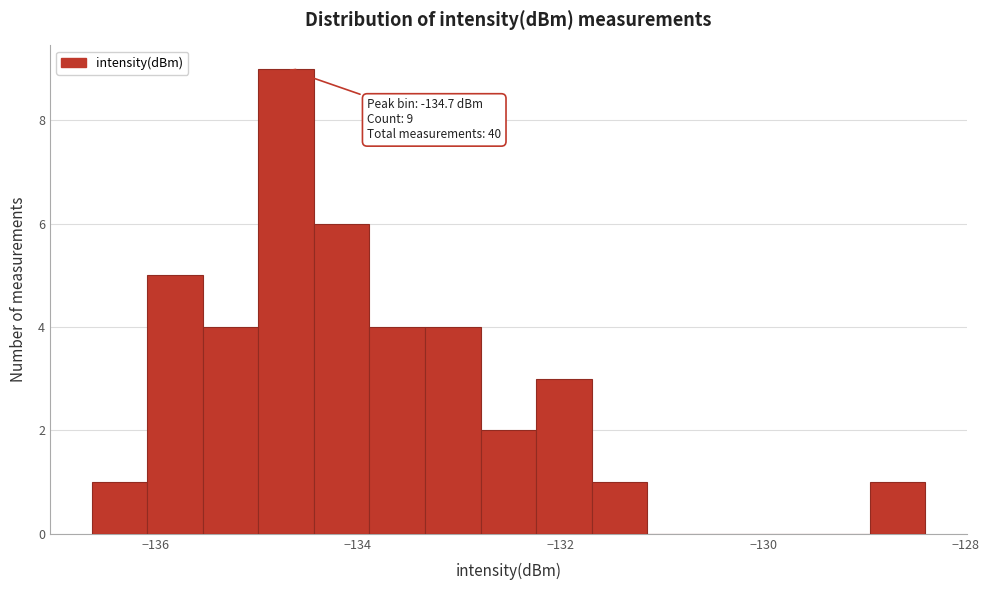

Read against the x-axis, roughly where is the centre of the tallest bar?

-134.8